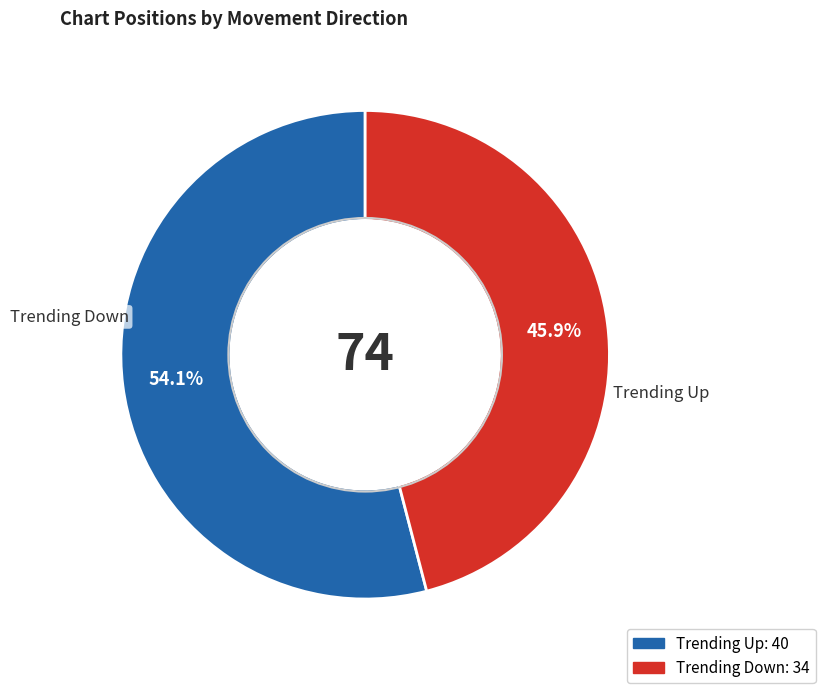

Is there any slice that represents more than half of the pie?

Yes